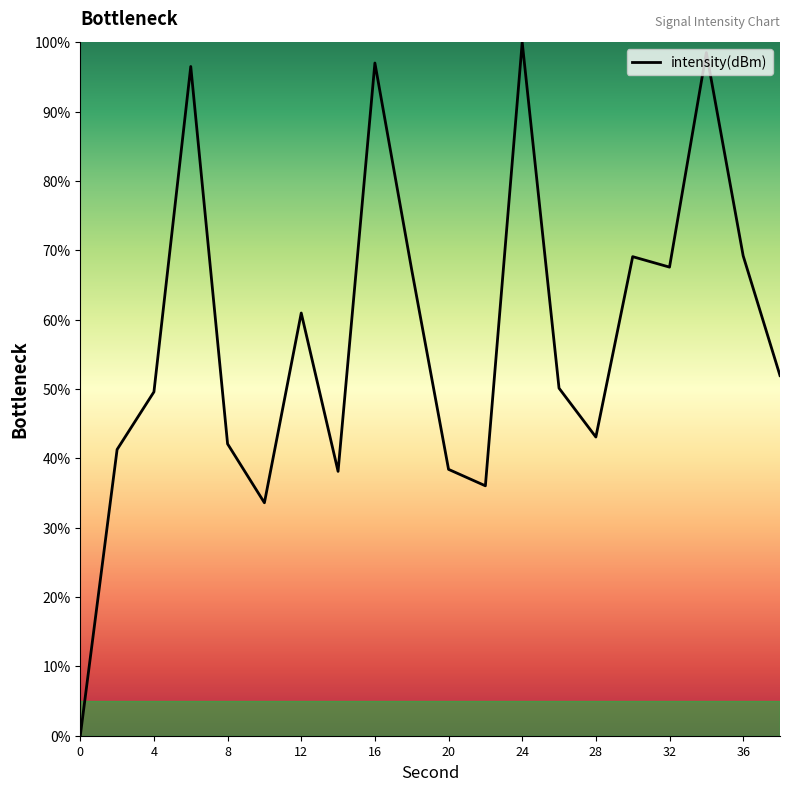

What is the greatest value displayed?

100.0